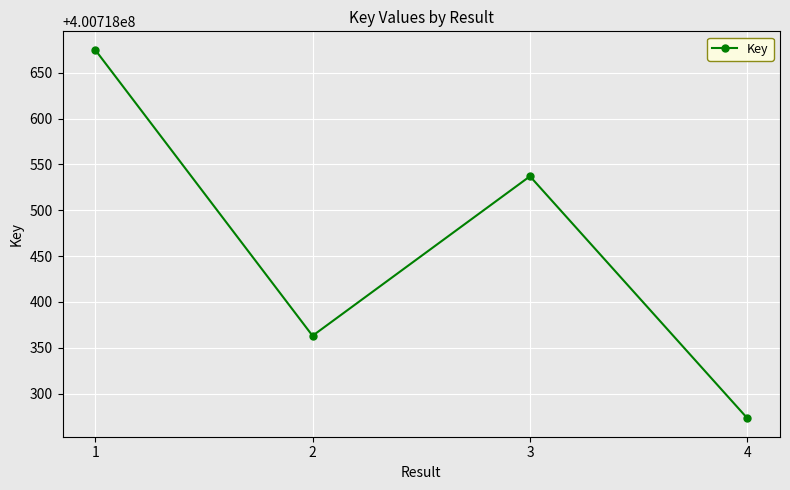

List the labels in order of value, smallest first.

4, 2, 3, 1